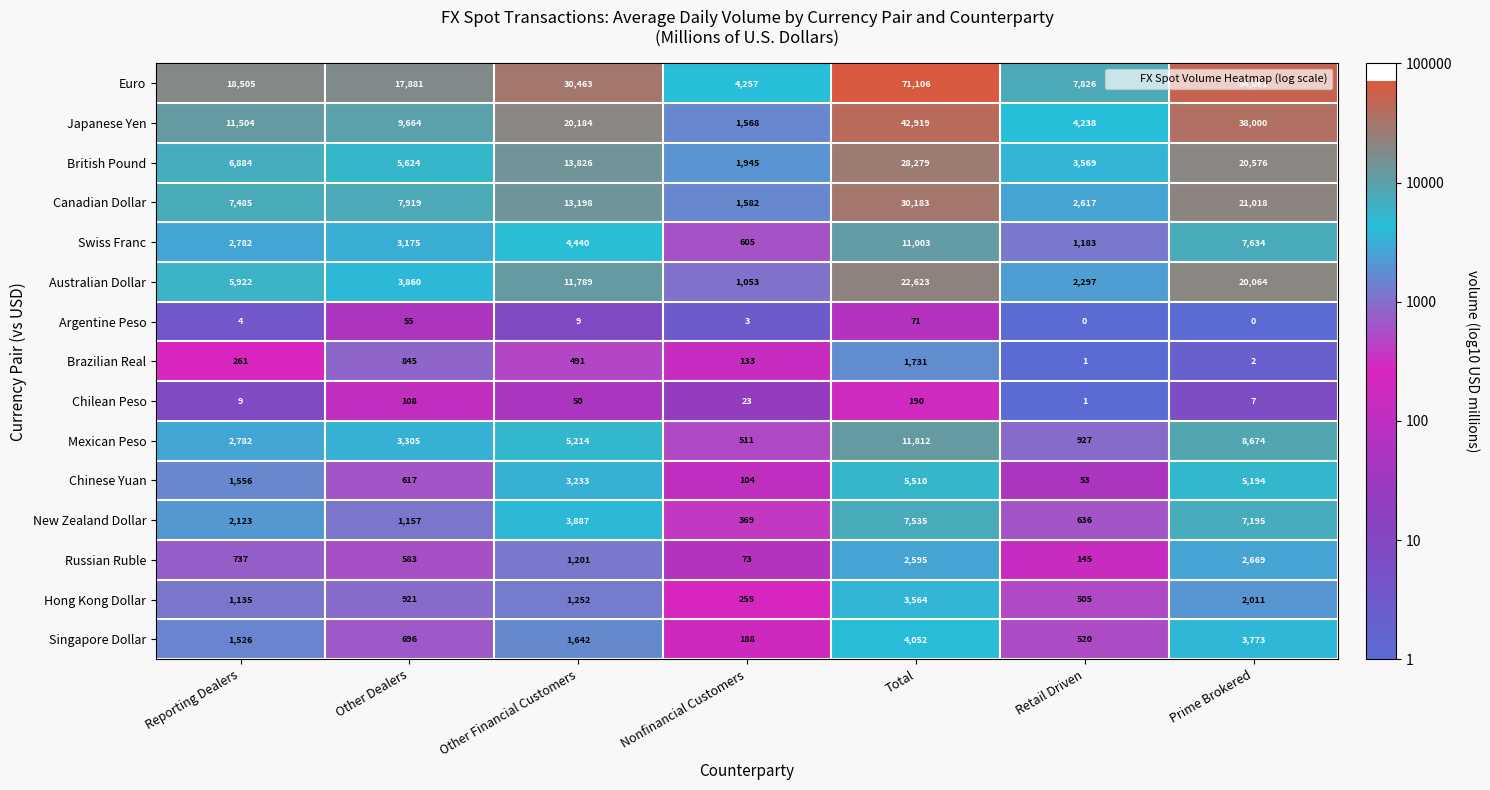

Between Reporting Dealers and Retail Driven, which series saw the biggest shift?

Euro